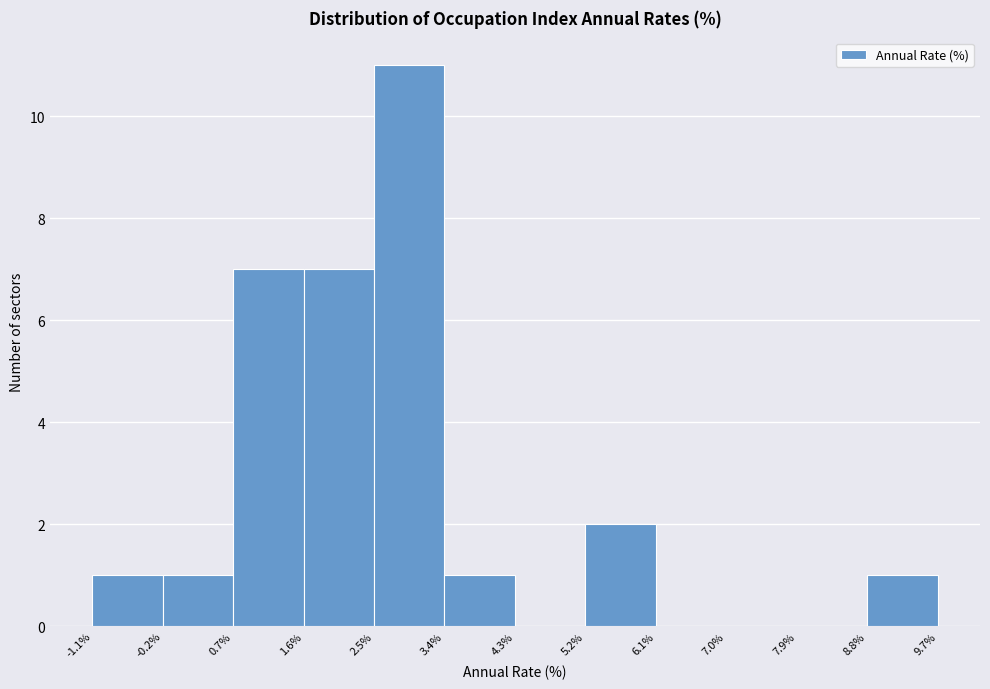

Reading left to right, transcribe this chart: for each bar, give the range it covers on the x-axis and its height. The values are not printed on the chart, so give them approximately, as read against the axis.

-1.1% to -0.2%: 1
-0.2% to 0.7%: 1
0.7% to 1.6%: 7
1.6% to 2.5%: 7
2.5% to 3.4%: 11
3.4% to 4.3%: 1
4.3% to 5.2%: 0
5.2% to 6.1%: 2
6.1% to 7.0%: 0
7.0% to 7.9%: 0
7.9% to 8.8%: 0
8.8% to 9.7%: 1